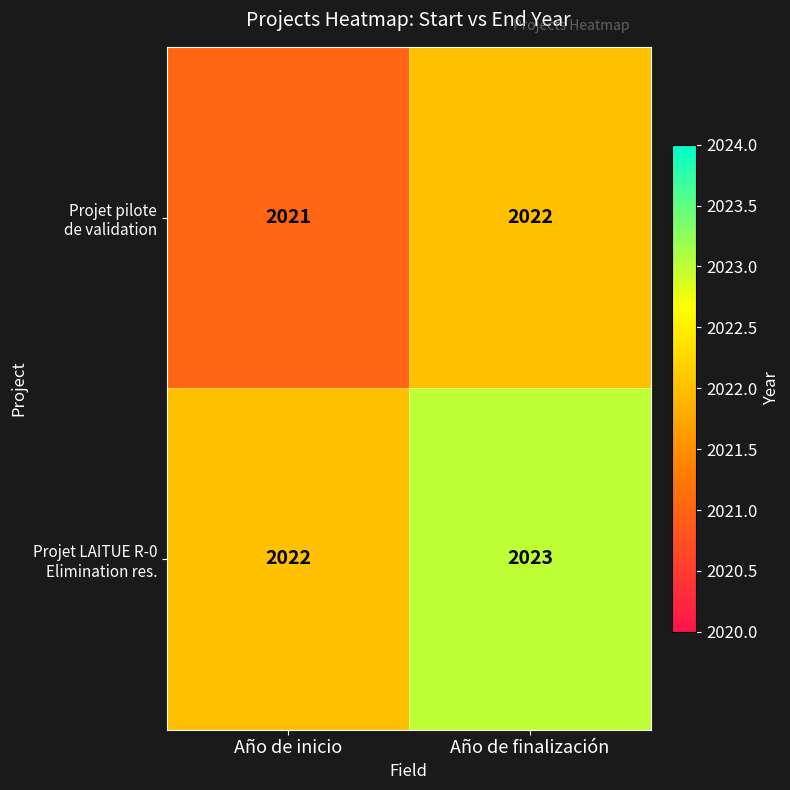

Which category has the highest value across all series?

Año de finalización